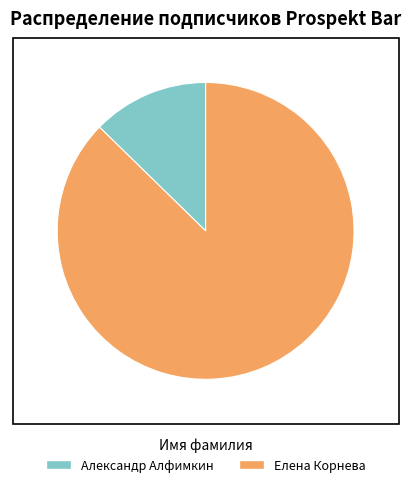

How many slices are in this pie chart?

2